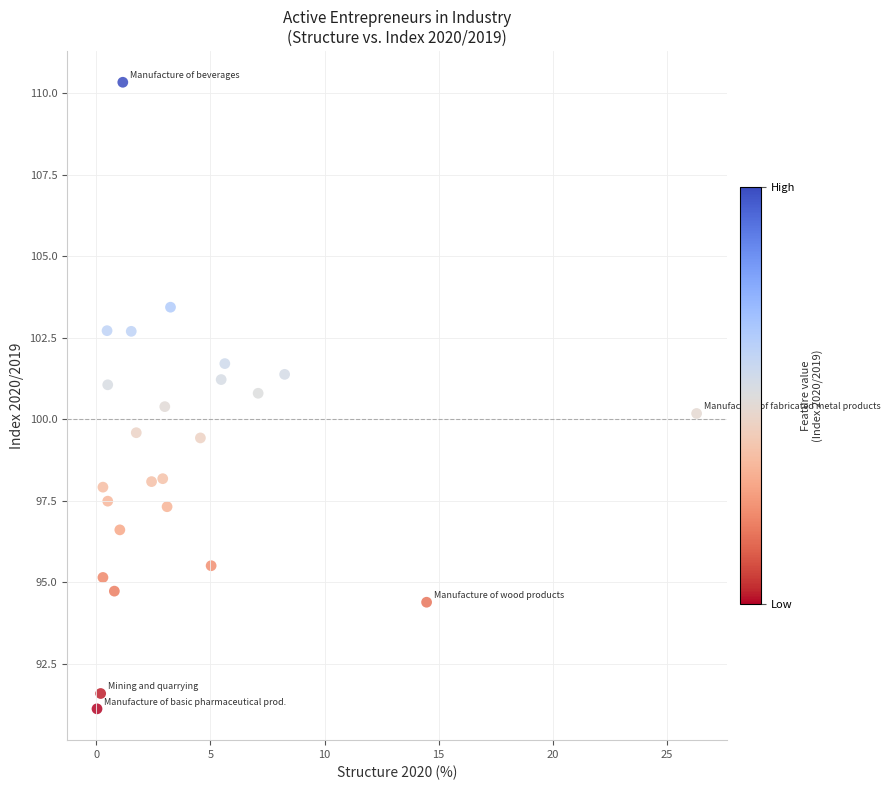

What is the range of X values (max minus min)?

26.3